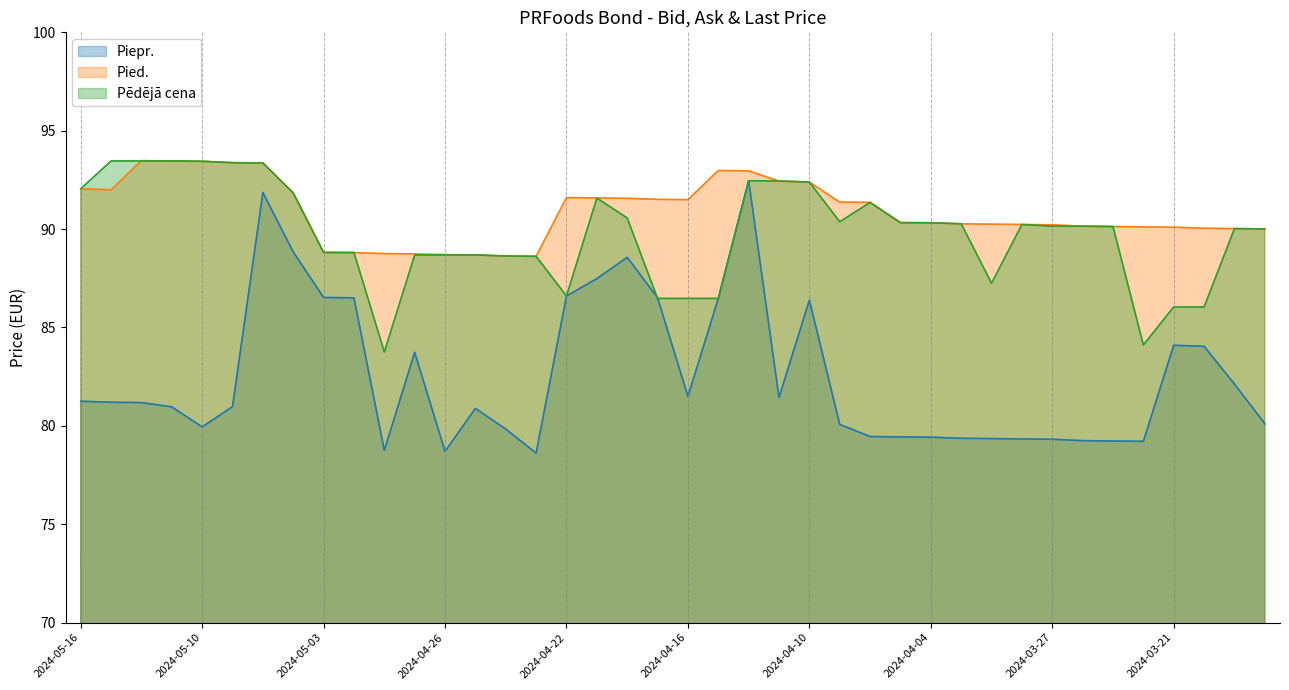

Reading left to right, what are all the values shown in this chart?

Piepr.: 2024-05-16=81.2	2024-05-15=81.2	2024-05-14=81.2	2024-05-13=81.0	2024-05-10=79.9	2024-05-08=81.0	2024-05-07=91.9	2024-05-06=88.8	2024-05-03=86.5	2024-05-02=86.5	2024-04-30=78.8	2024-04-29=83.7	2024-04-26=78.7	2024-04-25=80.9	2024-04-24=79.8	2024-04-23=78.6	2024-04-22=86.6	2024-04-19=87.5	2024-04-18=88.6	2024-04-17=86.5	2024-04-16=81.5	2024-04-15=86.5	2024-04-12=92.5	2024-04-11=81.4	2024-04-10=86.4	2024-04-09=80.1	2024-04-08=79.5	2024-04-05=79.4	2024-04-04=79.4	2024-04-03=79.4	2024-04-02=79.3	2024-03-28=79.3	2024-03-27=79.3	2024-03-26=79.2	2024-03-25=79.2	2024-03-22=79.2	2024-03-21=84.1	2024-03-20=84.0	2024-03-19=82.1	2024-03-18=80.1
Pied.: 2024-05-16=92.0	2024-05-15=92.0	2024-05-14=93.5	2024-05-13=93.5	2024-05-10=93.4	2024-05-08=93.4	2024-05-07=93.4	2024-05-06=91.8	2024-05-03=88.8	2024-05-02=88.8	2024-04-30=88.8	2024-04-29=88.7	2024-04-26=88.7	2024-04-25=88.7	2024-04-24=88.6	2024-04-23=88.6	2024-04-22=91.6	2024-04-19=91.6	2024-04-18=91.6	2024-04-17=91.5	2024-04-16=91.5	2024-04-15=93.0	2024-04-12=93.0	2024-04-11=92.4	2024-04-10=92.4	2024-04-09=91.4	2024-04-08=91.4	2024-04-05=90.3	2024-04-04=90.3	2024-04-03=90.3	2024-04-02=90.2	2024-03-28=90.2	2024-03-27=90.2	2024-03-26=90.1	2024-03-25=90.1	2024-03-22=90.1	2024-03-21=90.1	2024-03-20=90.0	2024-03-19=90.0	2024-03-18=90.0
Pēdējā cena: 2024-05-16=92.0	2024-05-15=93.5	2024-05-14=93.5	2024-05-13=93.5	2024-05-10=93.4	2024-05-08=93.4	2024-05-07=93.4	2024-05-06=91.8	2024-05-03=88.8	2024-05-02=88.8	2024-04-30=83.8	2024-04-29=88.7	2024-04-26=88.7	2024-04-25=88.7	2024-04-24=88.6	2024-04-23=88.6	2024-04-22=86.6	2024-04-19=91.6	2024-04-18=90.6	2024-04-17=86.5	2024-04-16=86.5	2024-04-15=86.5	2024-04-12=92.5	2024-04-11=92.4	2024-04-10=92.4	2024-04-09=90.4	2024-04-08=91.4	2024-04-05=90.3	2024-04-04=90.3	2024-04-03=90.3	2024-04-02=87.2	2024-03-28=90.2	2024-03-27=90.1	2024-03-26=90.1	2024-03-25=90.1	2024-03-22=84.1	2024-03-21=86.0	2024-03-20=86.0	2024-03-19=90.0	2024-03-18=90.0